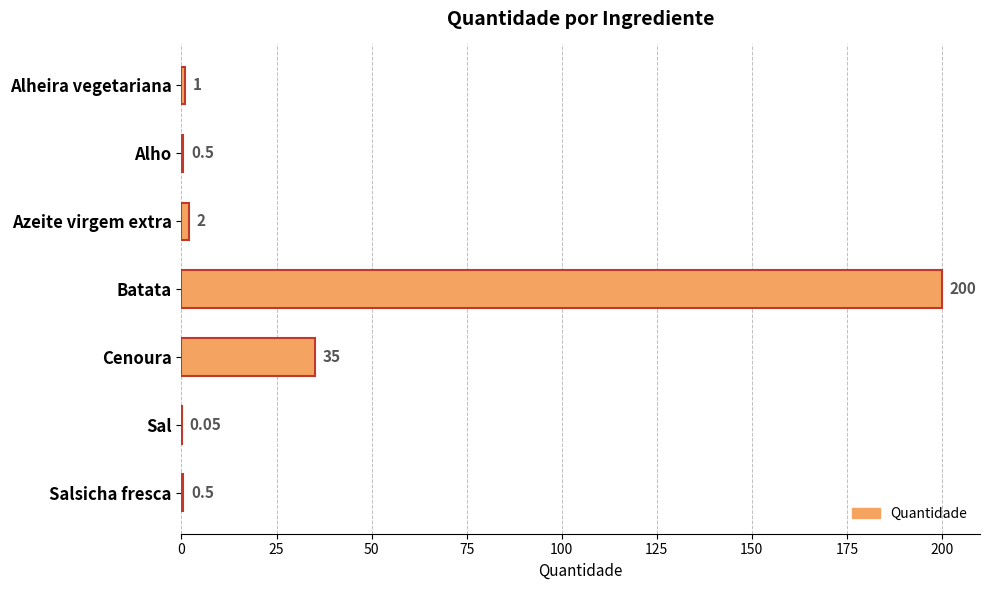

At which label is the value closest to 100?

Cenoura